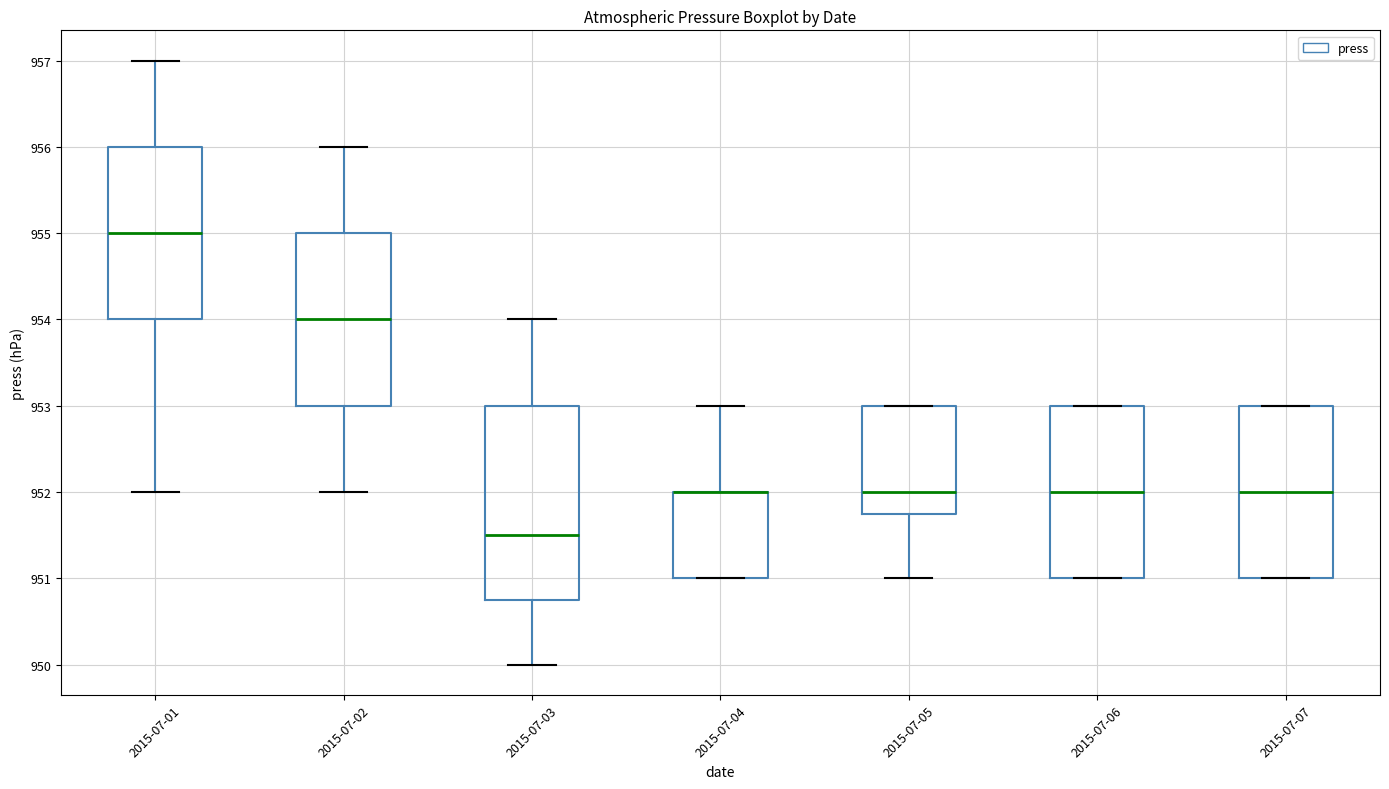

Reading left to right, read every box against the y-axis: the position of its median line, the range the box covers, and the ends of its whiskers. The values are not printed on the chart, so give them approximately, as read against the axis.

2015-07-01: median 955.0, box 954.0 to 956.0, whiskers 952.0 to 957.0
2015-07-02: median 954.0, box 953.0 to 955.0, whiskers 952.0 to 956.0
2015-07-03: median 951.5, box 950.8 to 953.0, whiskers 950.0 to 954.0
2015-07-04: median 952.0 (drawn on the box's upper edge), box 951.0 to 952.0, whiskers 951.0 to 953.0
2015-07-05: median 952.0, box 951.8 to 953.0, whiskers 951.0 to 953.0
2015-07-06: median 952.0, box 951.0 to 953.0, whiskers 951.0 to 953.0
2015-07-07: median 952.0, box 951.0 to 953.0, whiskers 951.0 to 953.0